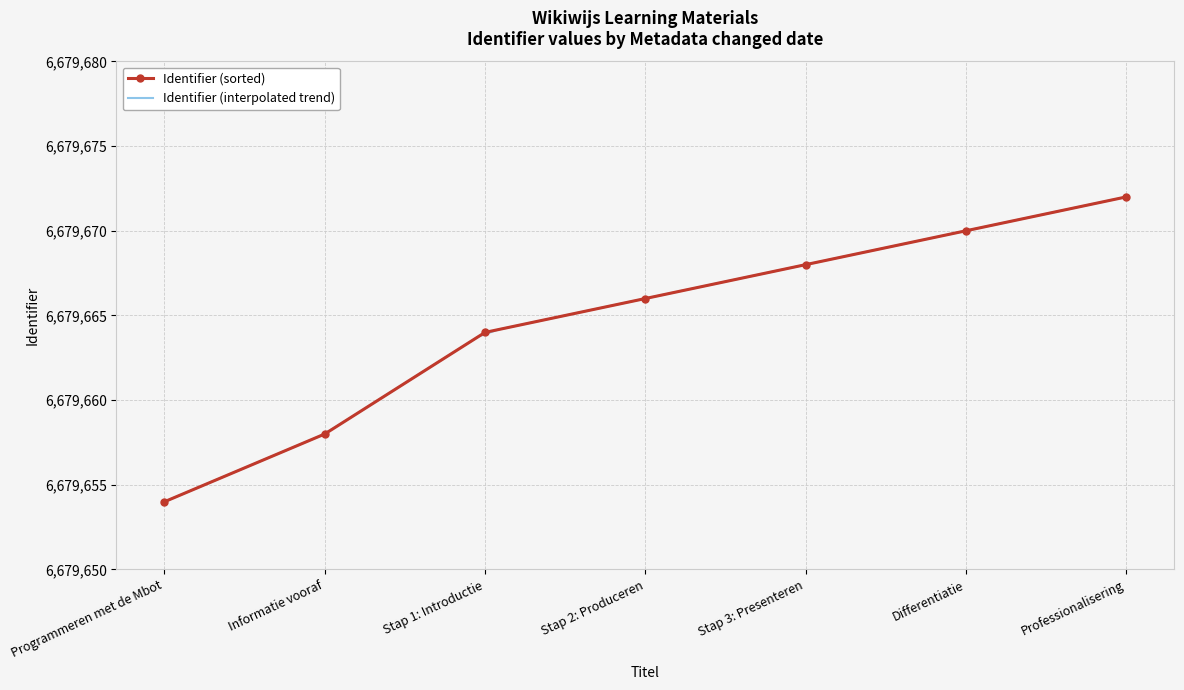

Count the number of categories in the chart.

7